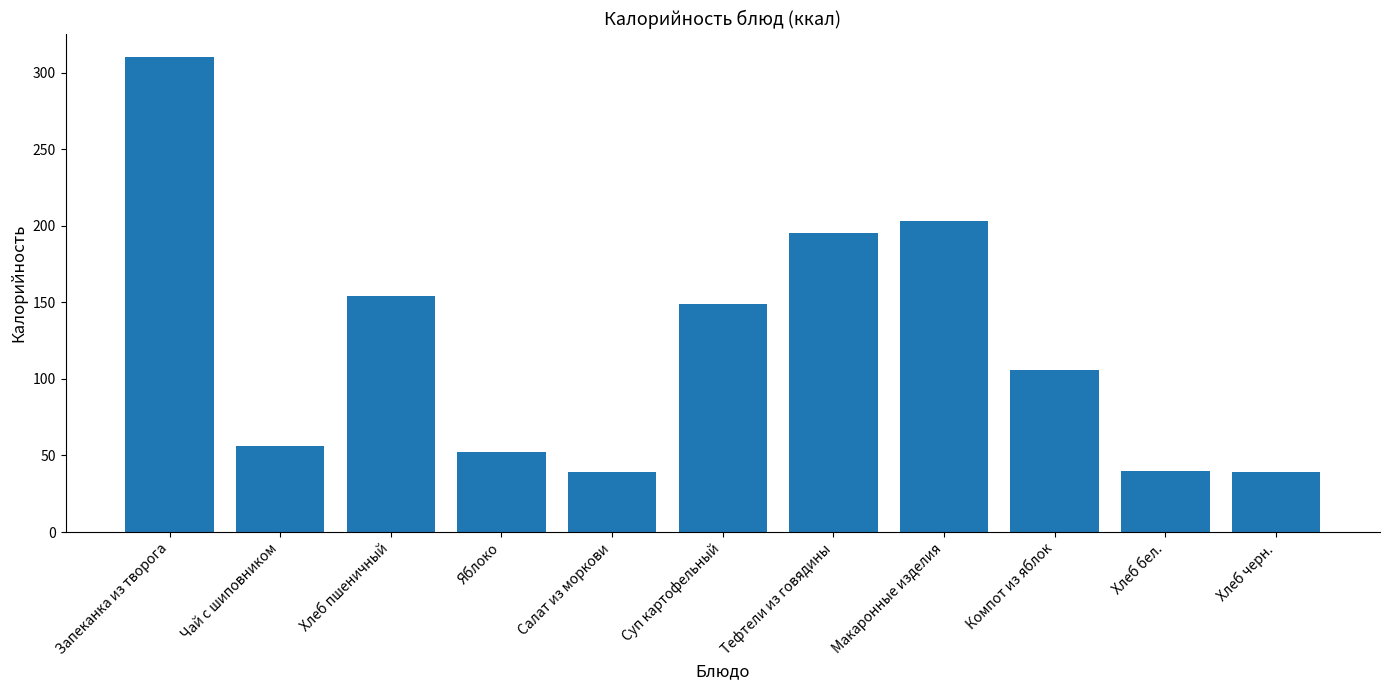

What is the sum of the values at Запеканка из творога and Суп картофельный?

459